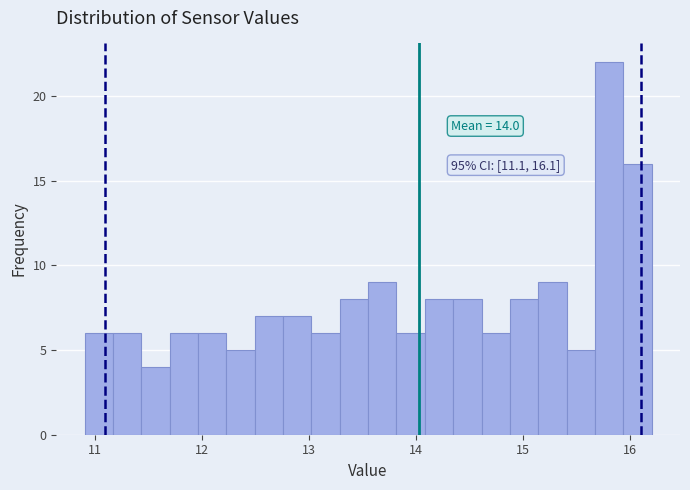

Around what value on the x-axis is the tallest bar? Give the approximate position of its centre, as read against the axis.

15.8